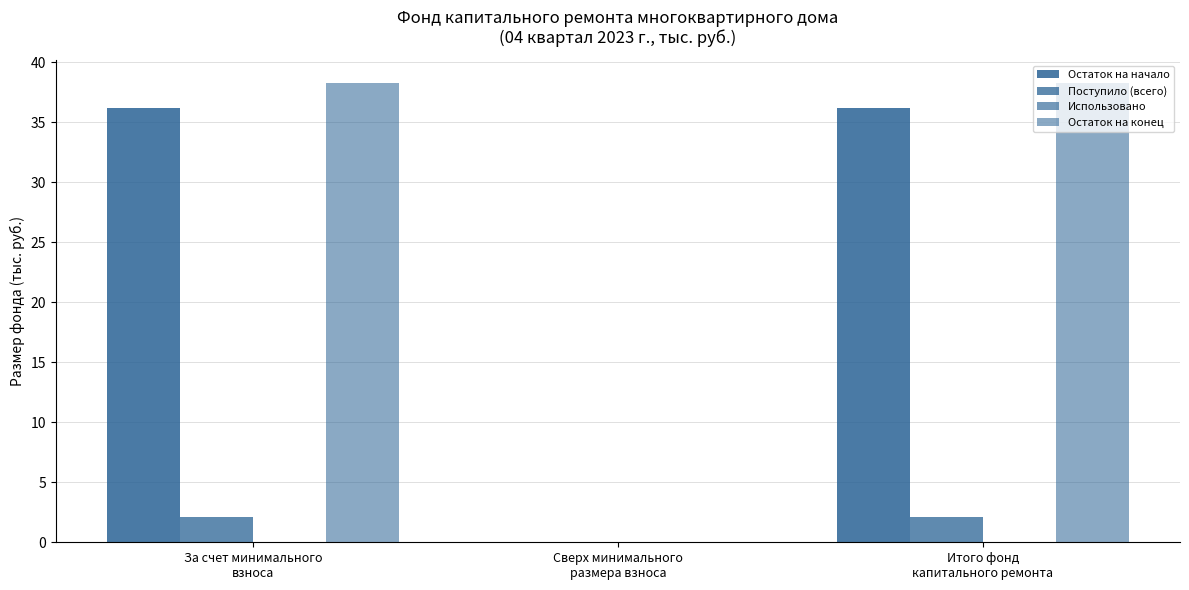

What is the label of the 1st bar from the left?

За счет минимального
взноса